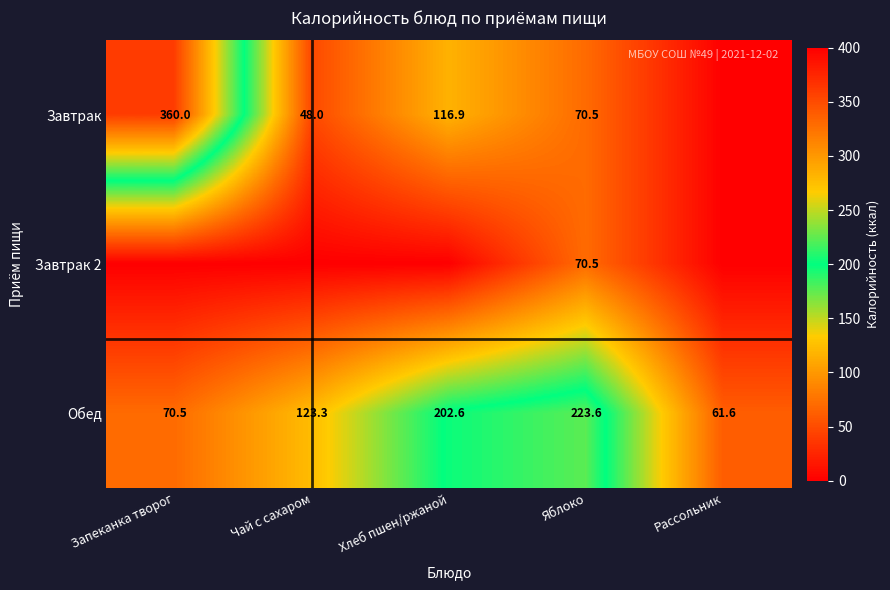

Read the Обед value at Яблоко.

223.6